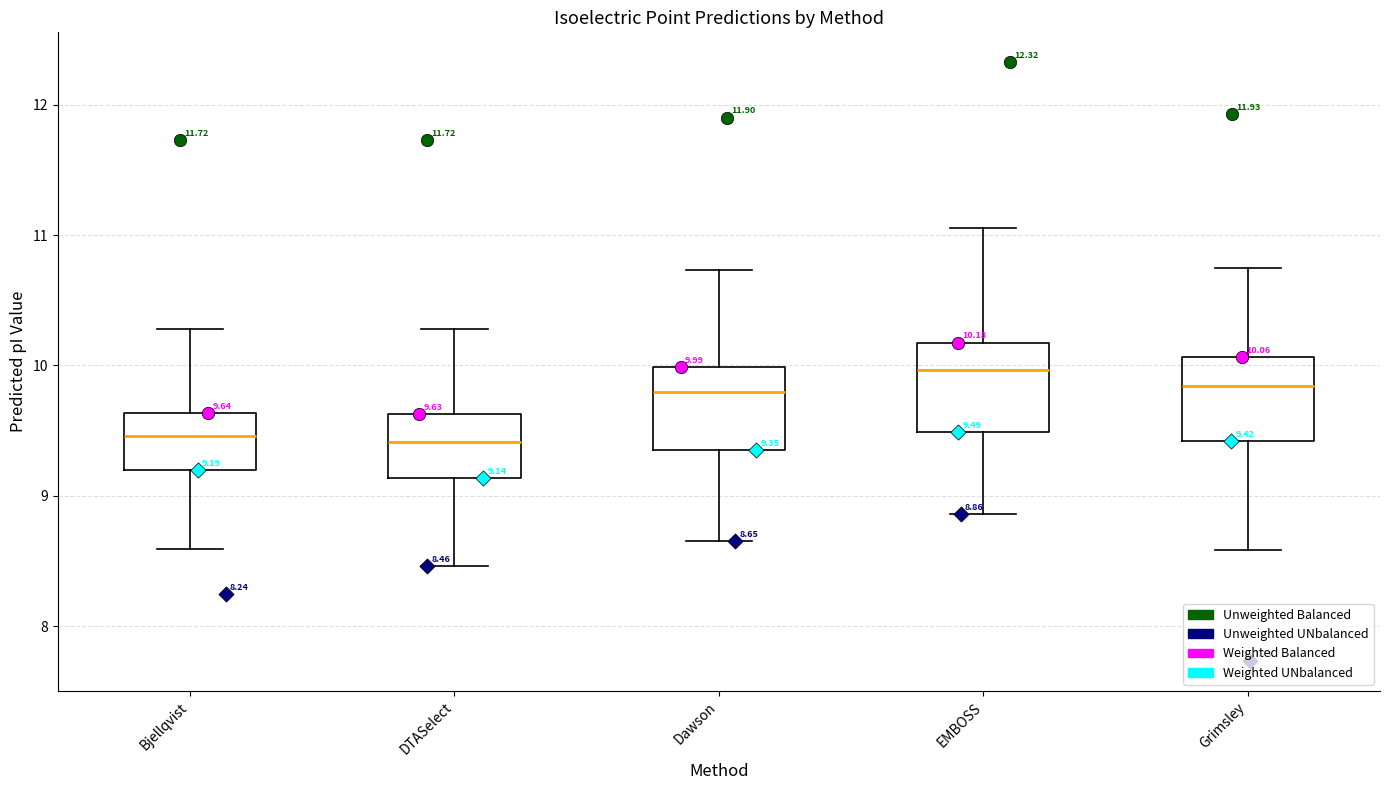

Which box's median line is the highest?

EMBOSS